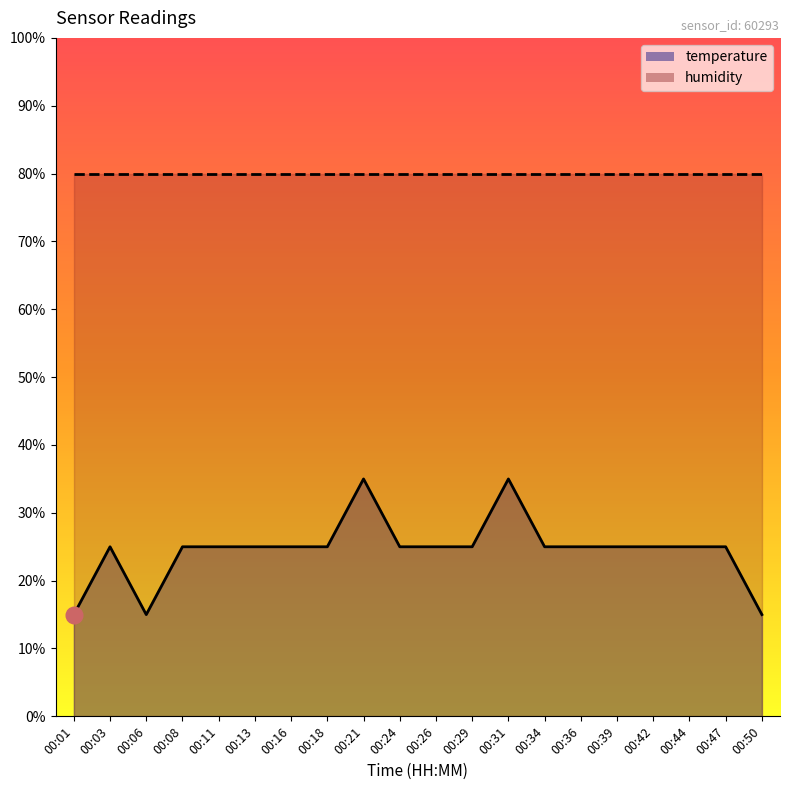

What is the value of the 7th point from the left?

25.0